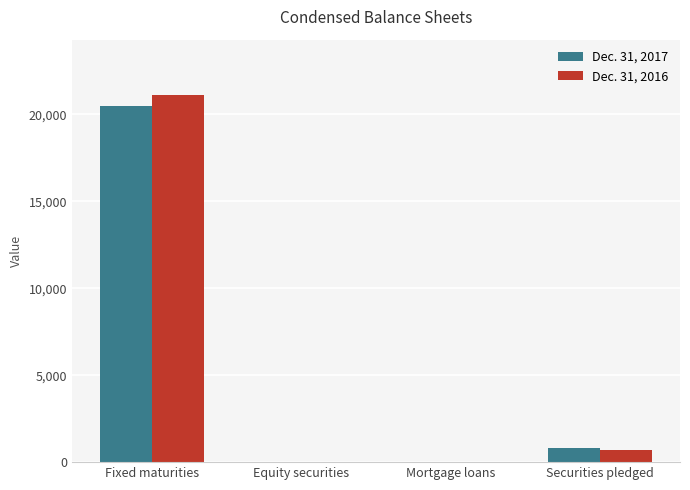

At which label does Dec. 31, 2016 first exceed 723?

Fixed maturities